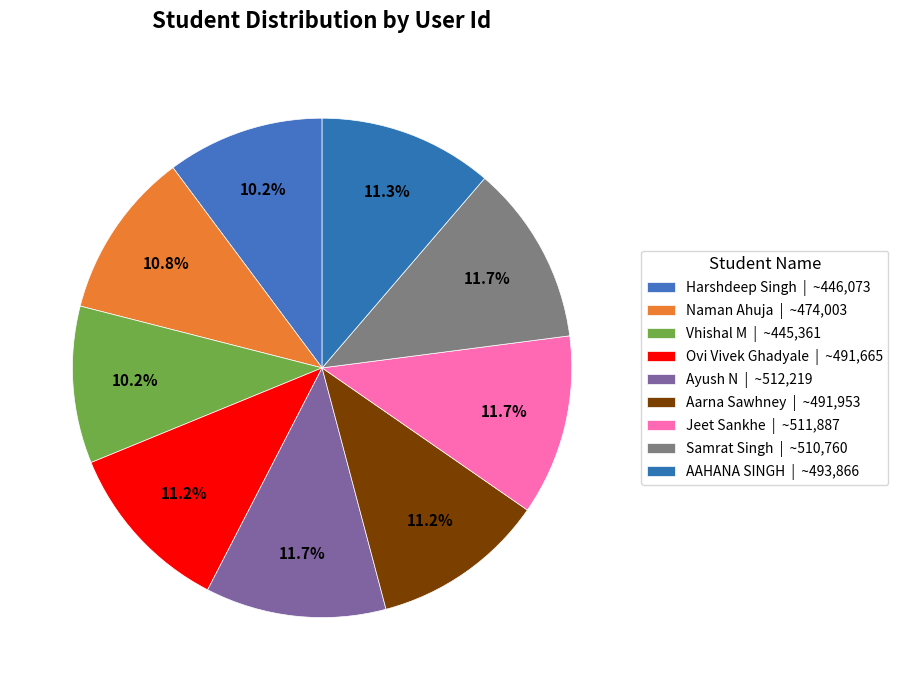

Does AAHANA SINGH account for over 50% of the chart?

No